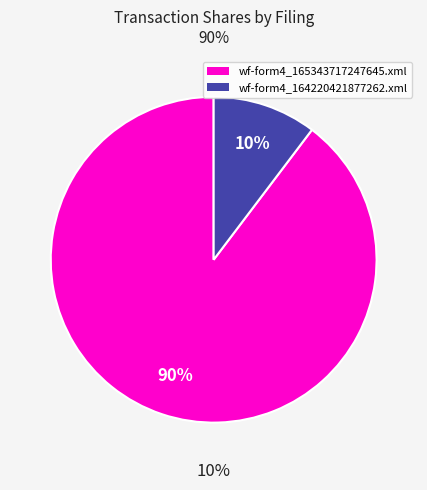

What is the smallest slice in the pie chart?

wf-form4_164220421877262.xml